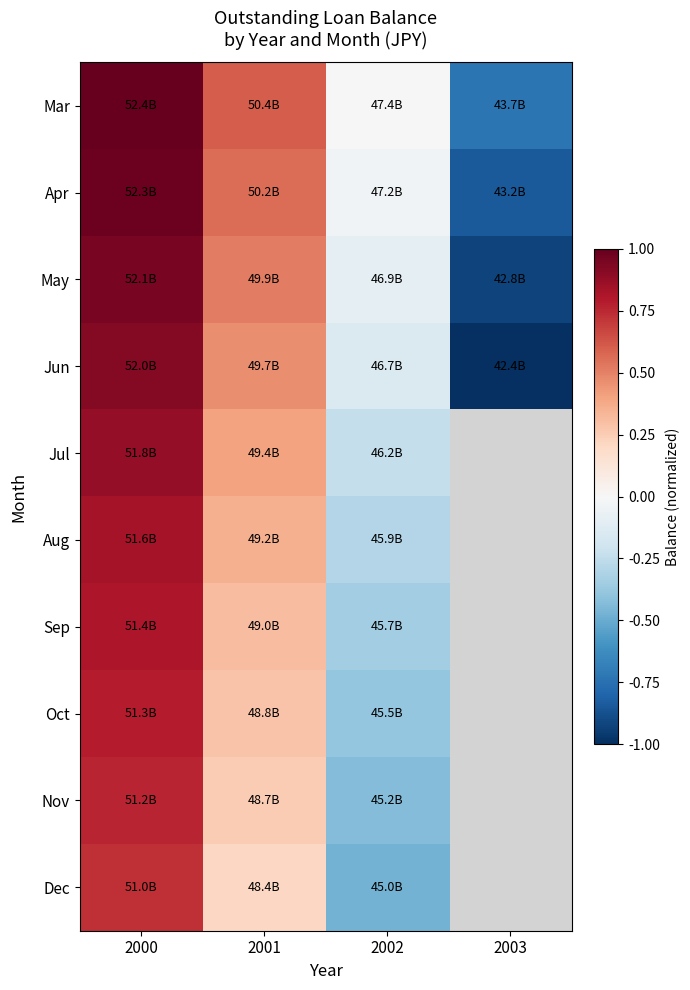

Rank the series at 2001 from highest to lowest value.

Mar, Apr, May, Jun, Jul, Aug, Sep, Oct, Nov, Dec